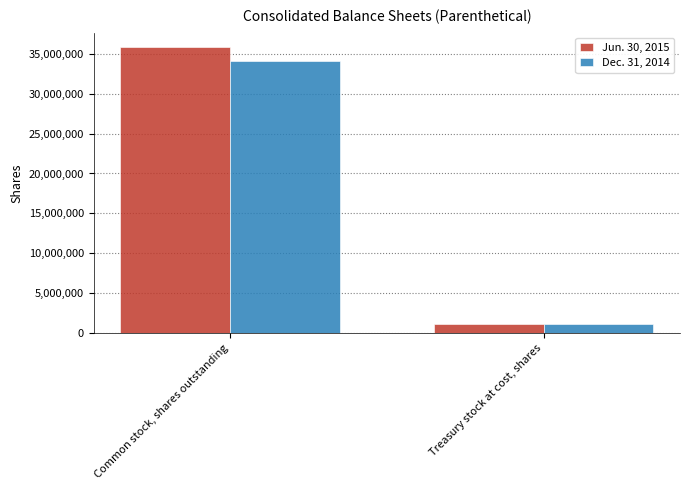

The value of Jun. 30, 2015 at Common stock, shares outstanding is 21556421. True or false?

False